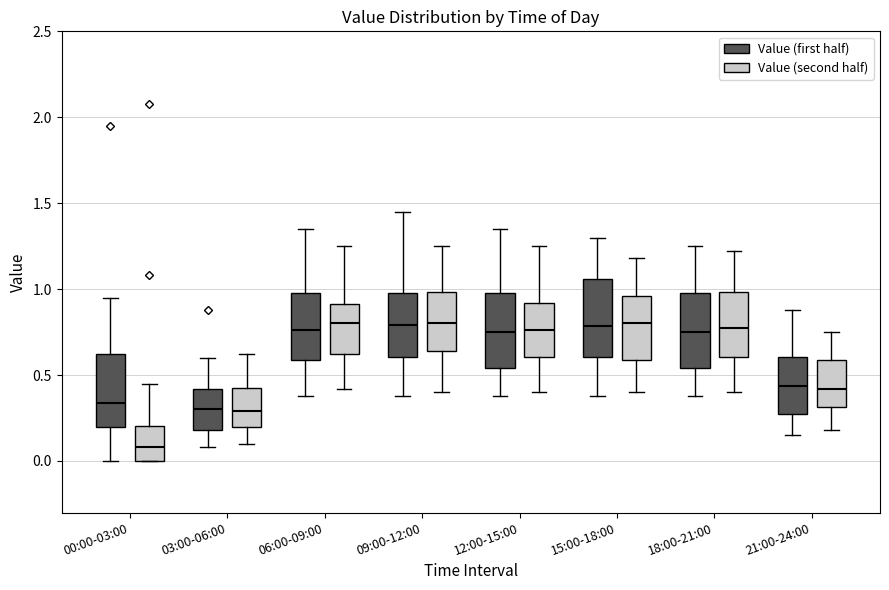

Which box's median line is the lowest?

00:00-03:00 (Value (second half))